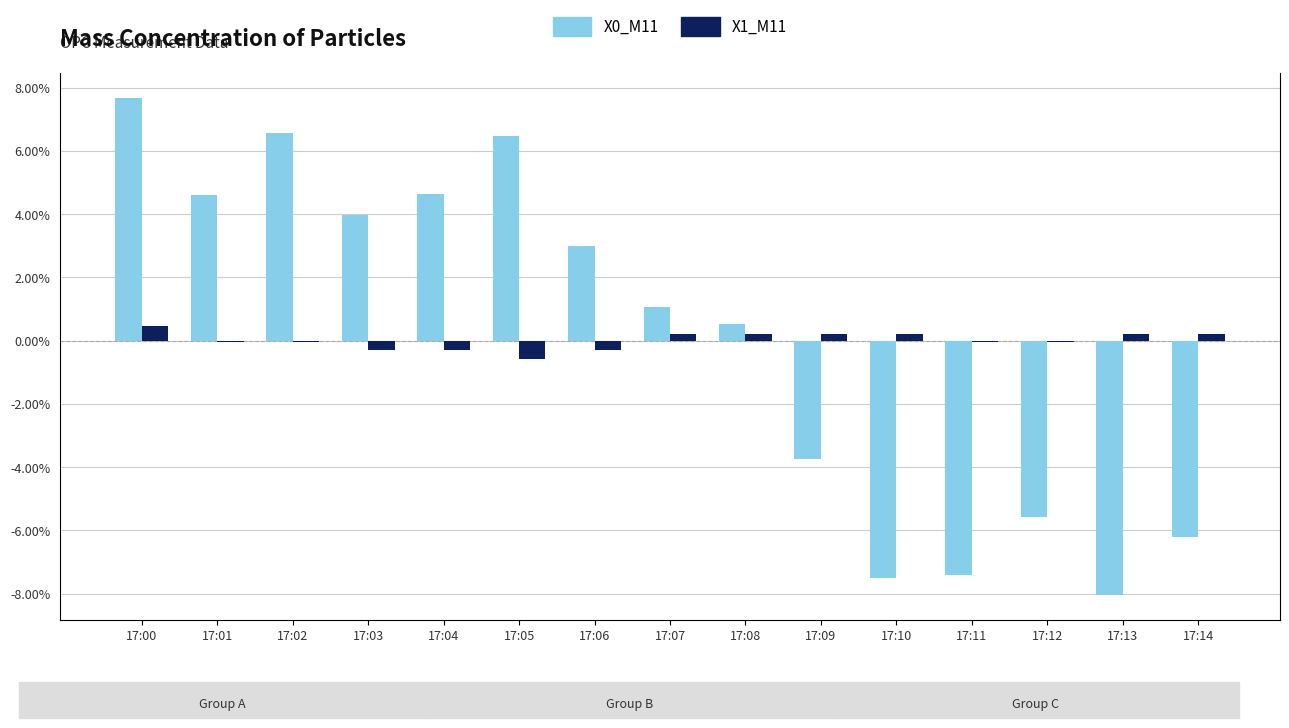

How many values in X1_M11 are above zero?

7